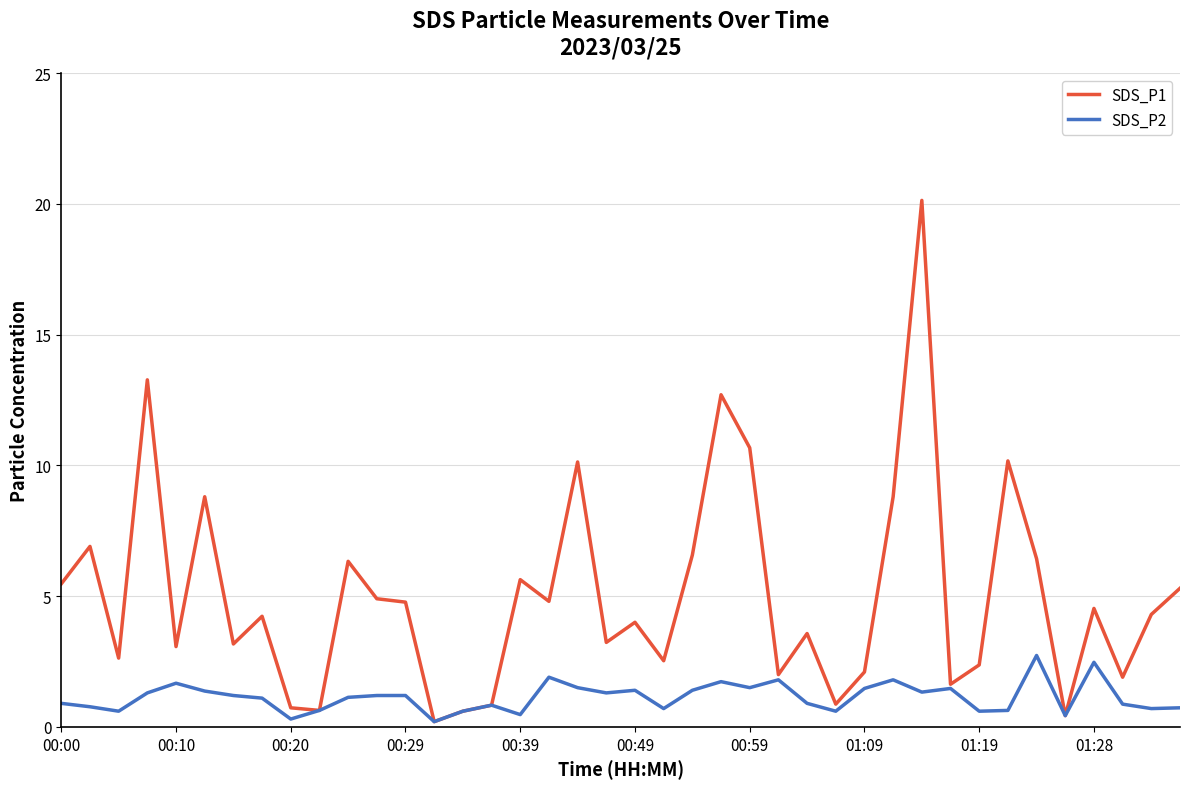

What is the highest value of the SDS_P1 series?

20.1